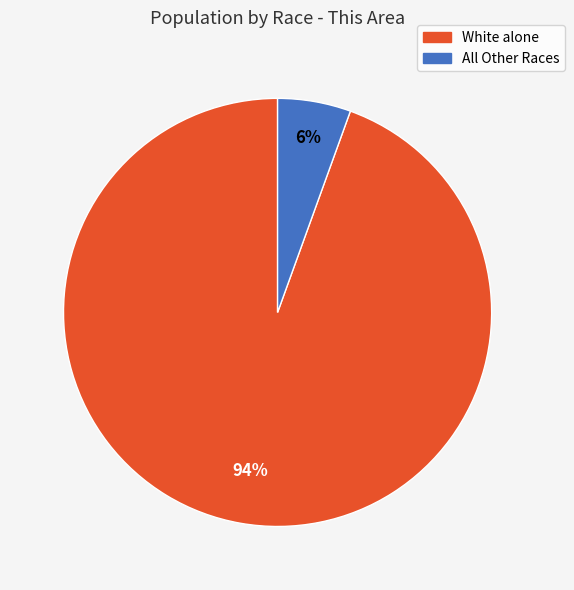

Is there a majority slice in this chart?

Yes